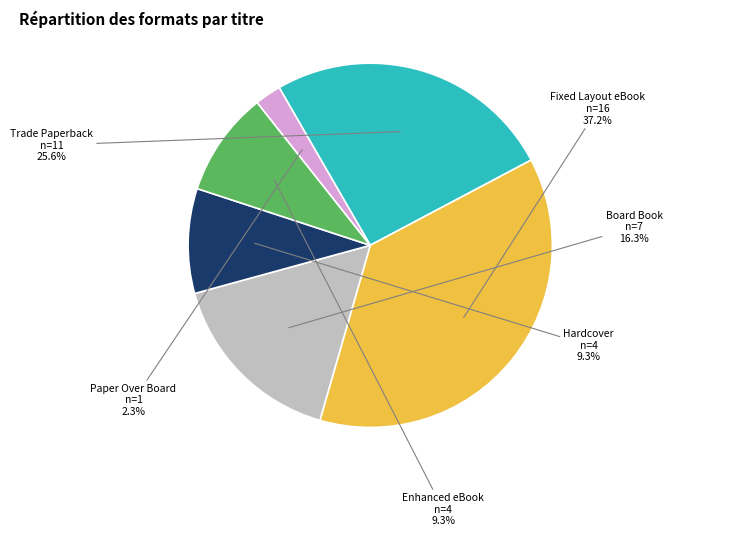

Which category has the smallest portion of the pie?

Paper Over Board